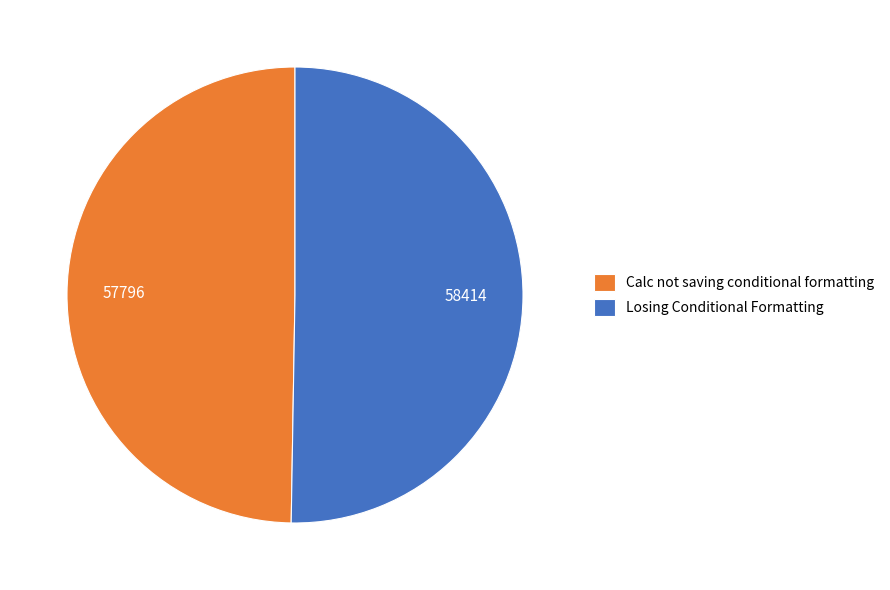

How many slices are in this pie chart?

2